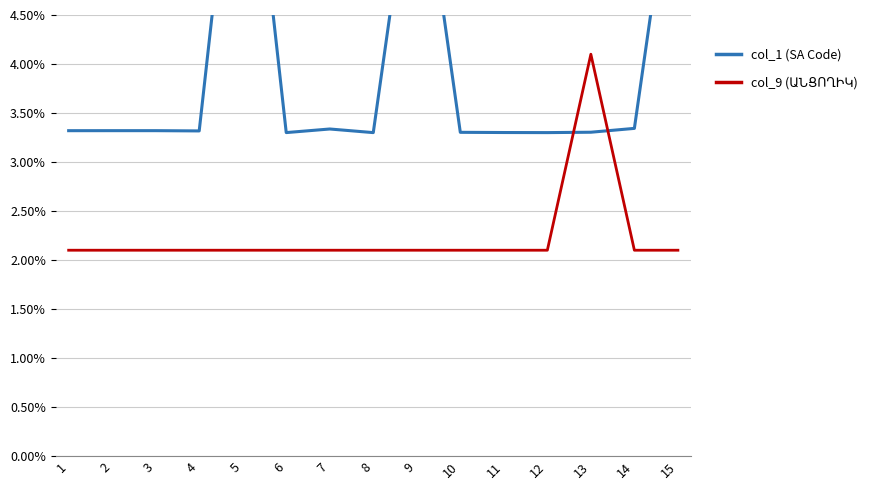

At which category is the sum across all series the highest?

5